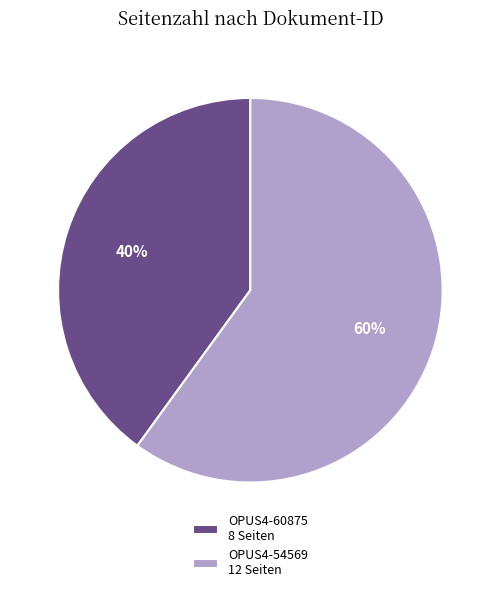

To the nearest percent, what is the combined percentage of OPUS4-54569 and OPUS4-60875?

100%